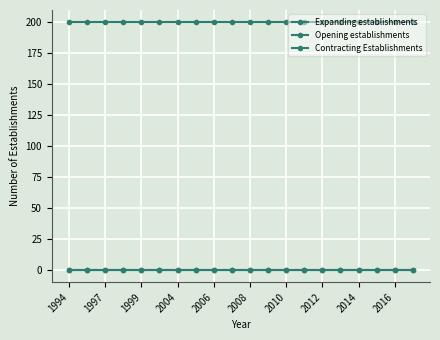

Is this an area chart (filled region under the line)?

No